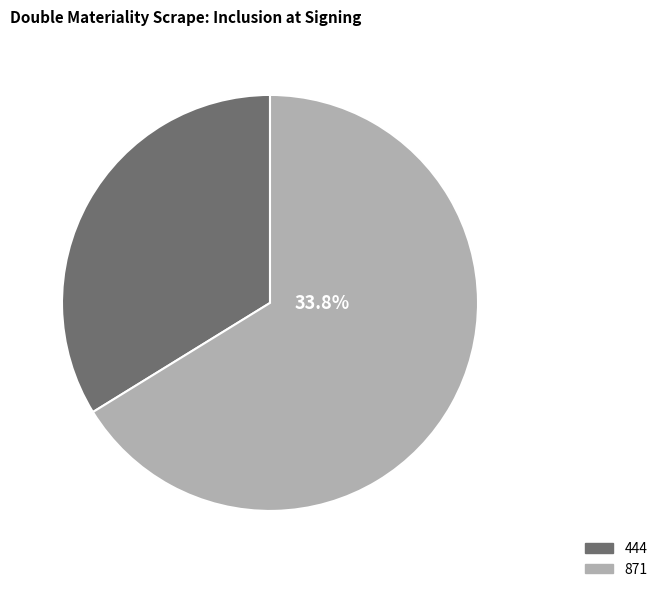

How many slices are in this pie chart?

2